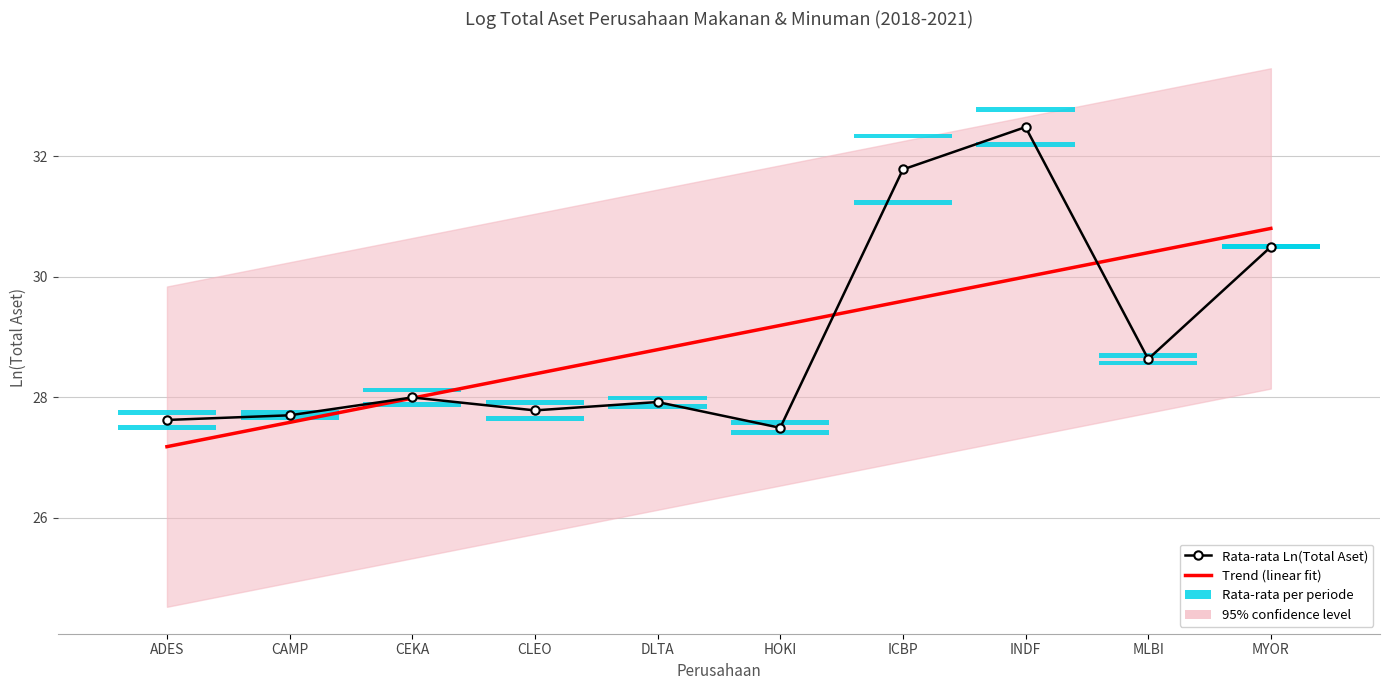

How many lines are shown in the chart?

2